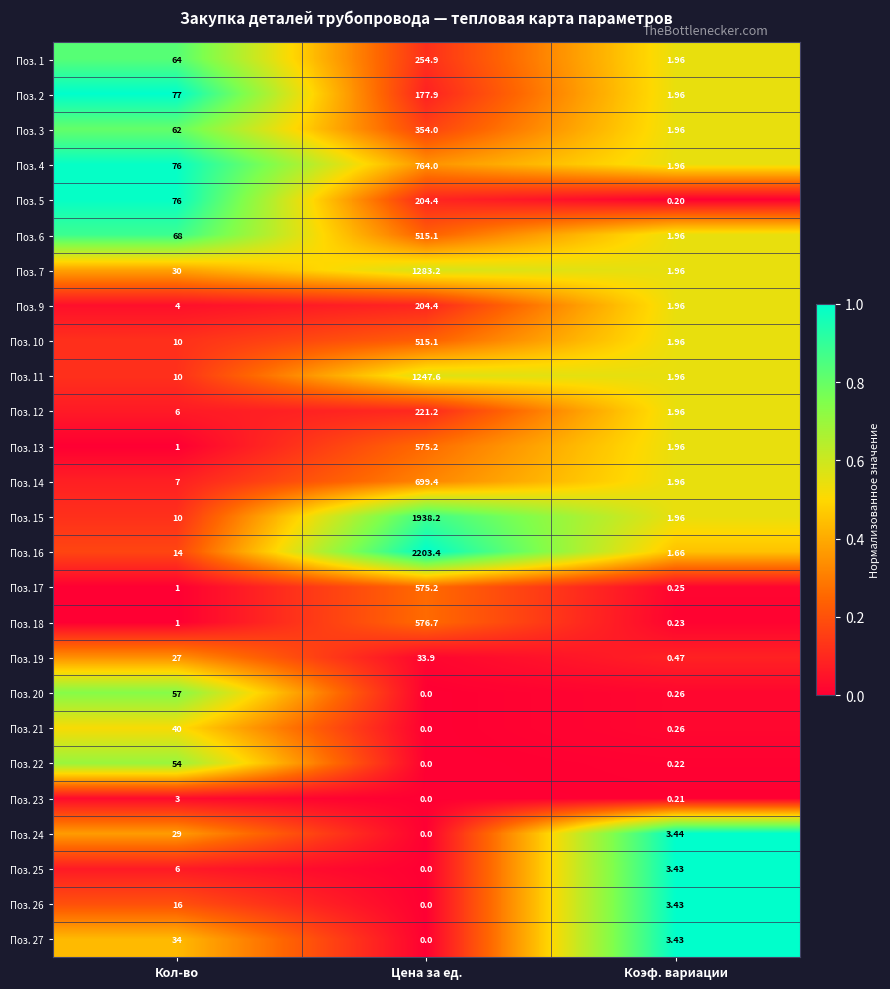

Which category has the highest value across all series?

Цена за ед.